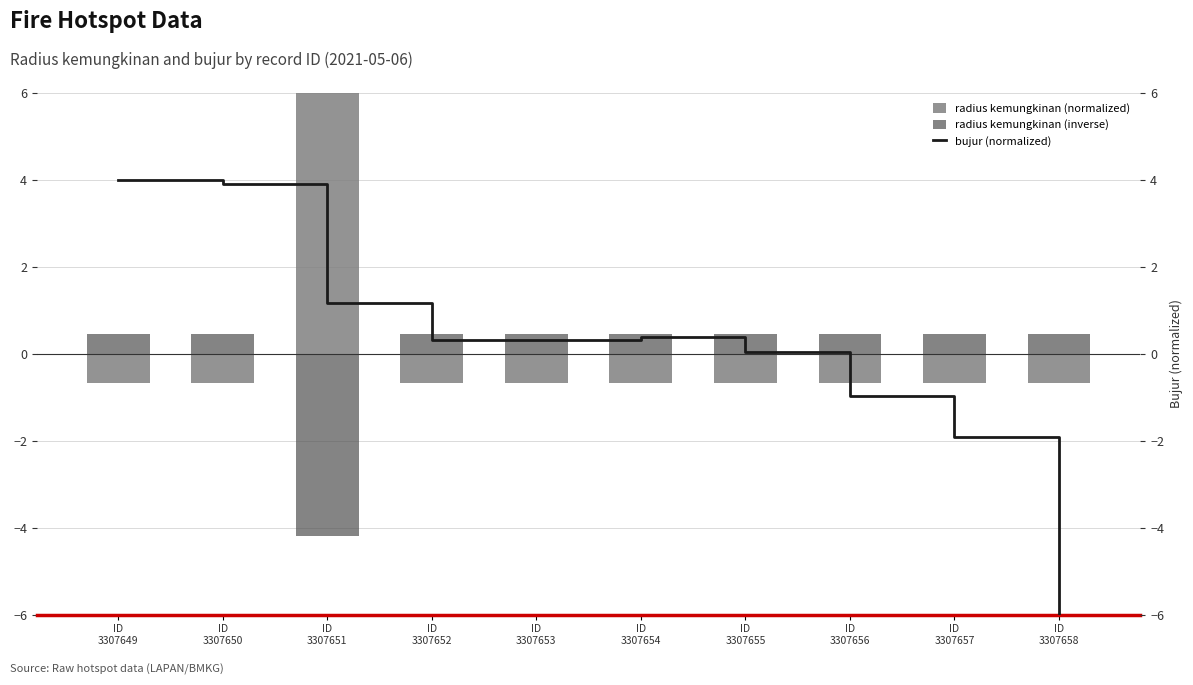

At which label does radius kemungkinan (normalized) reach its minimum?

ID
3307649